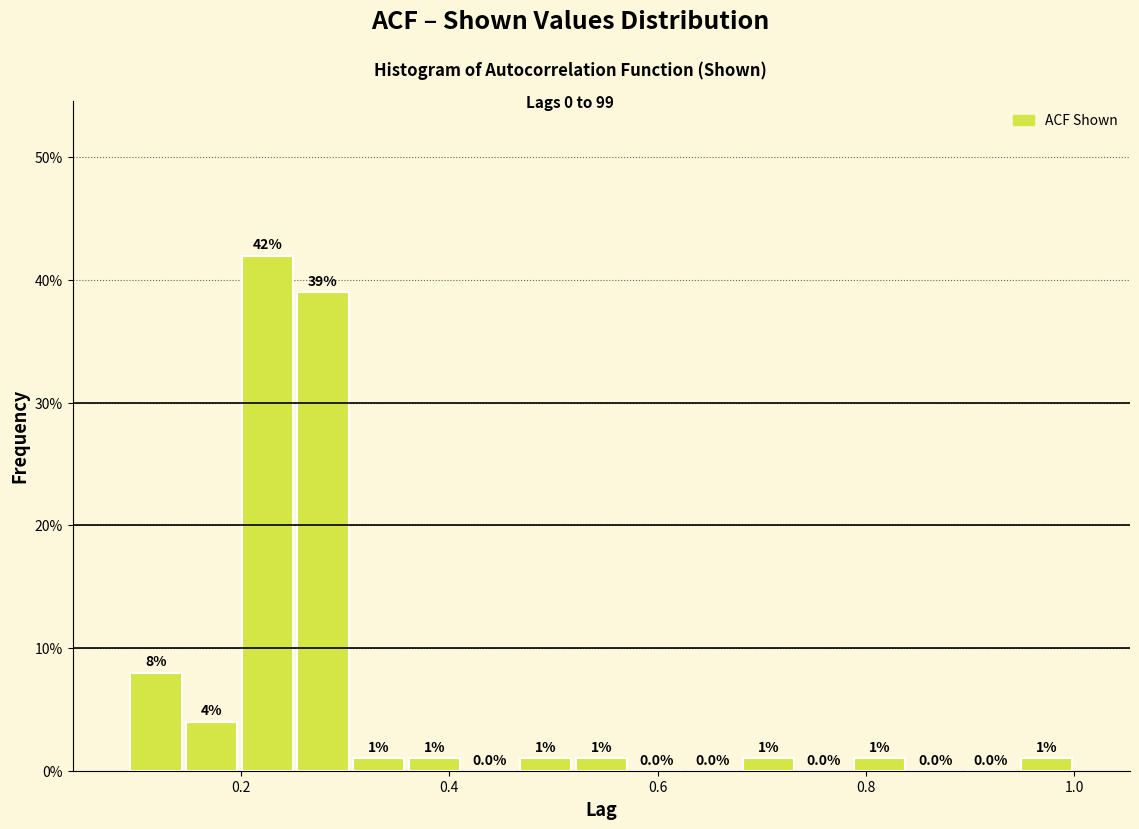

Read against the x-axis, roughly where is the centre of the tallest bar?

0.22